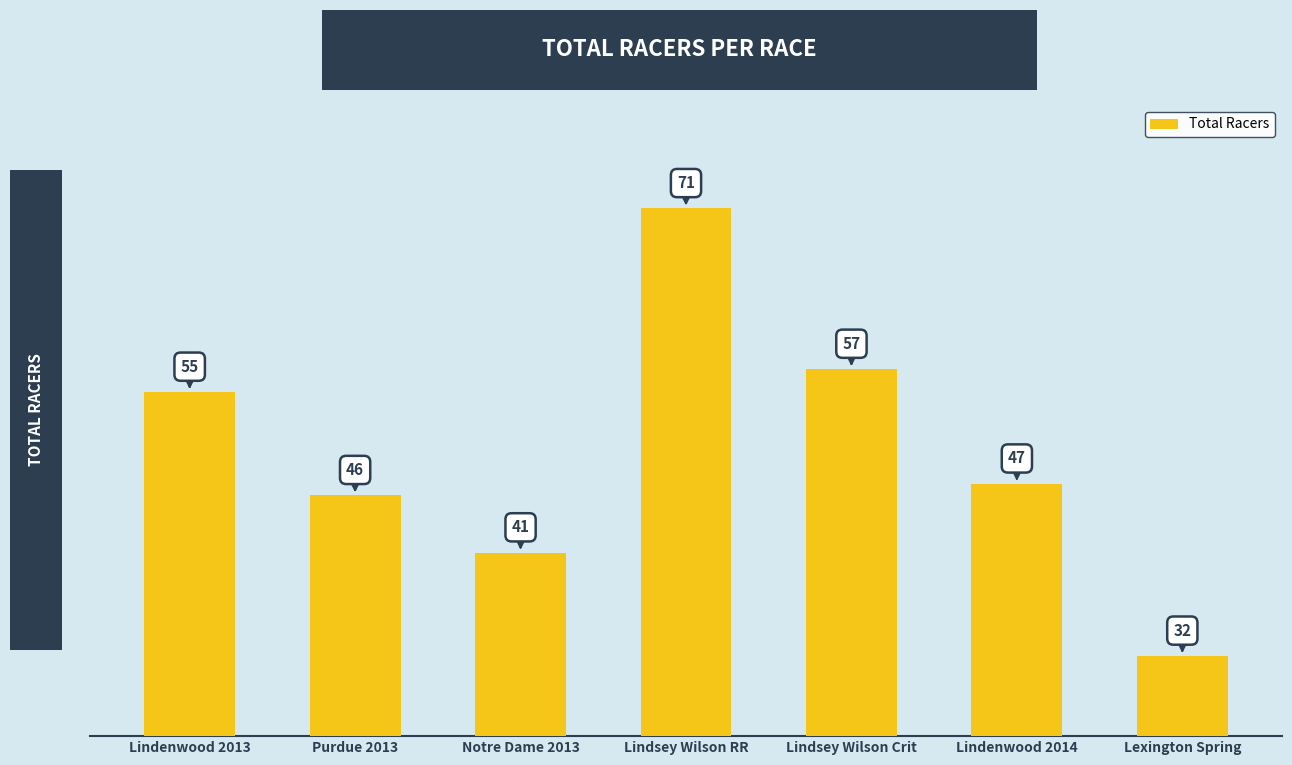

List the labels in order of value, largest first.

Lindsey Wilson RR, Lindsey Wilson Crit, Lindenwood 2013, Lindenwood 2014, Purdue 2013, Notre Dame 2013, Lexington Spring